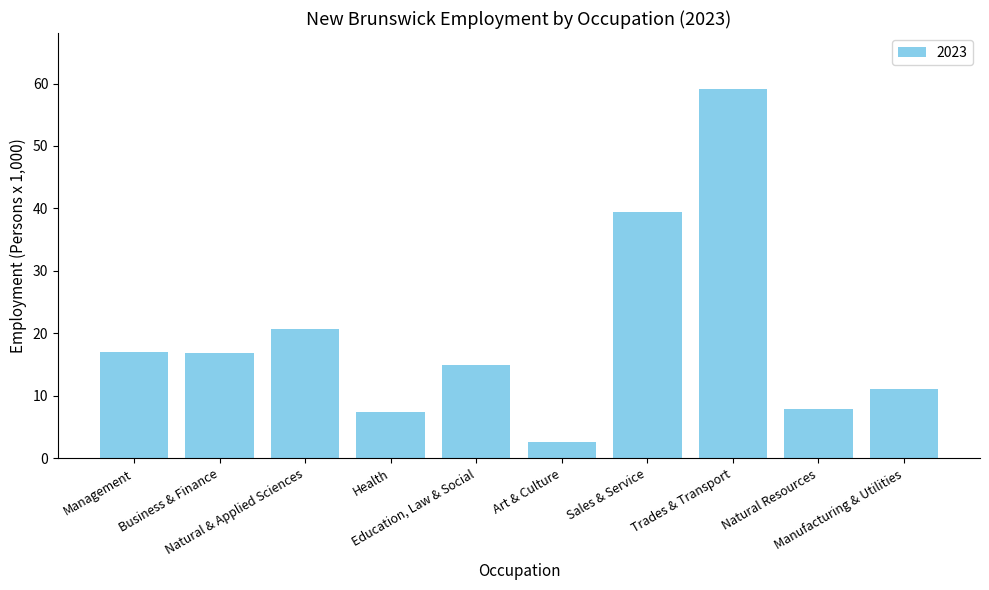

What is the greatest value displayed?

59.2